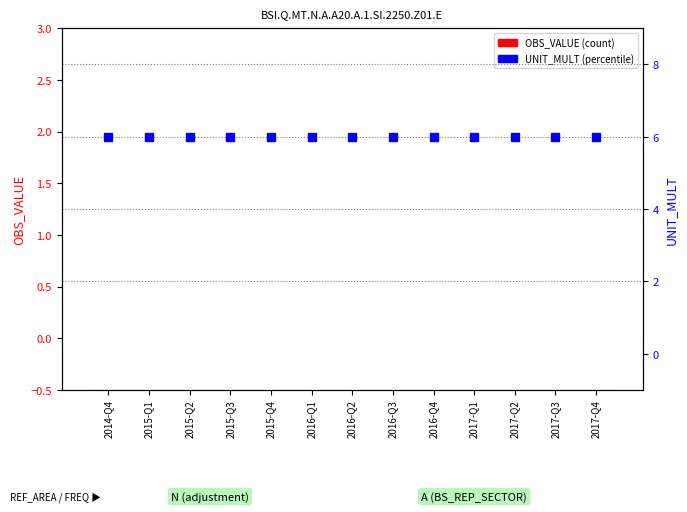

What is the label of the 11th bar from the right?

2015-Q2